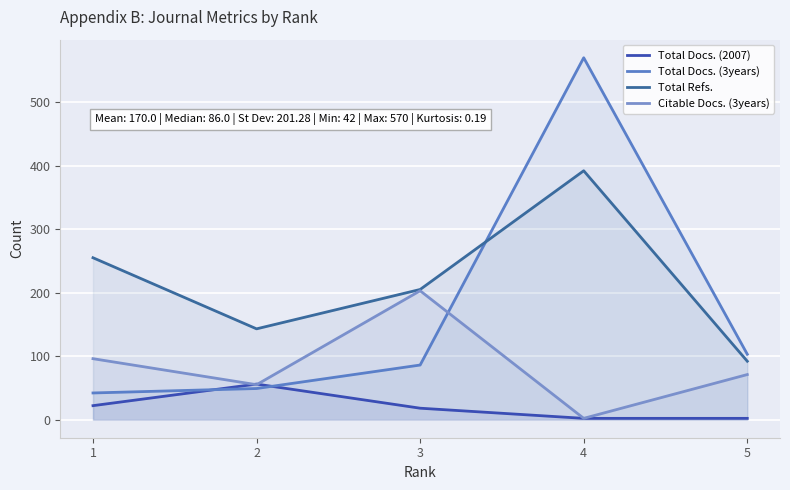

What is the value of the Total Docs. (3years) point at the 5th from the left?

103